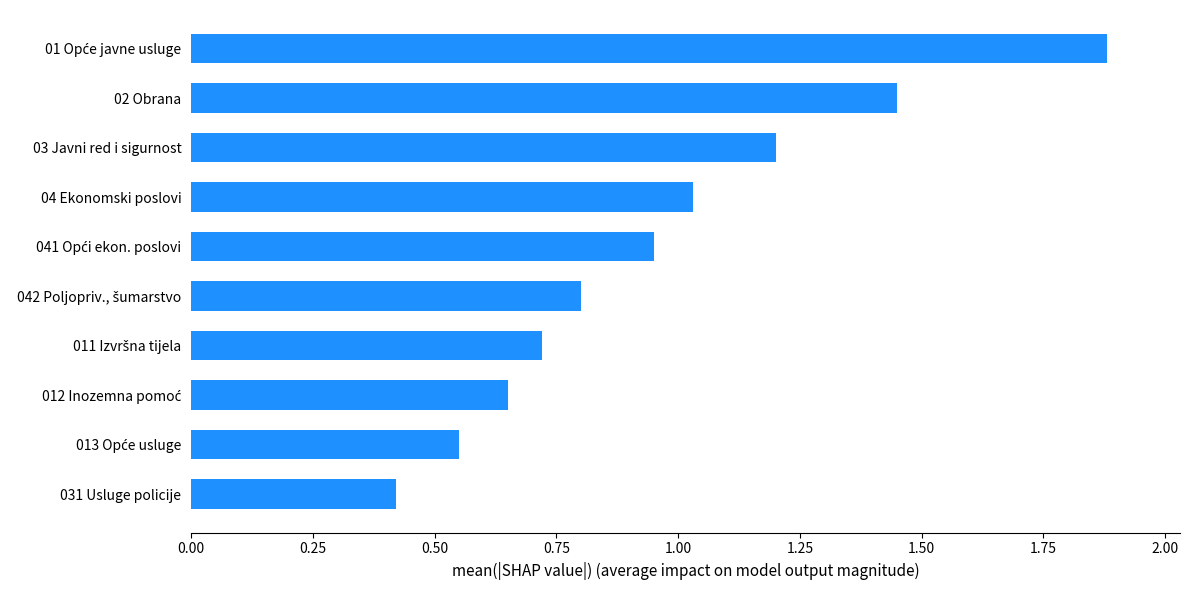

What is the difference between the maximum and minimum values?

1.5